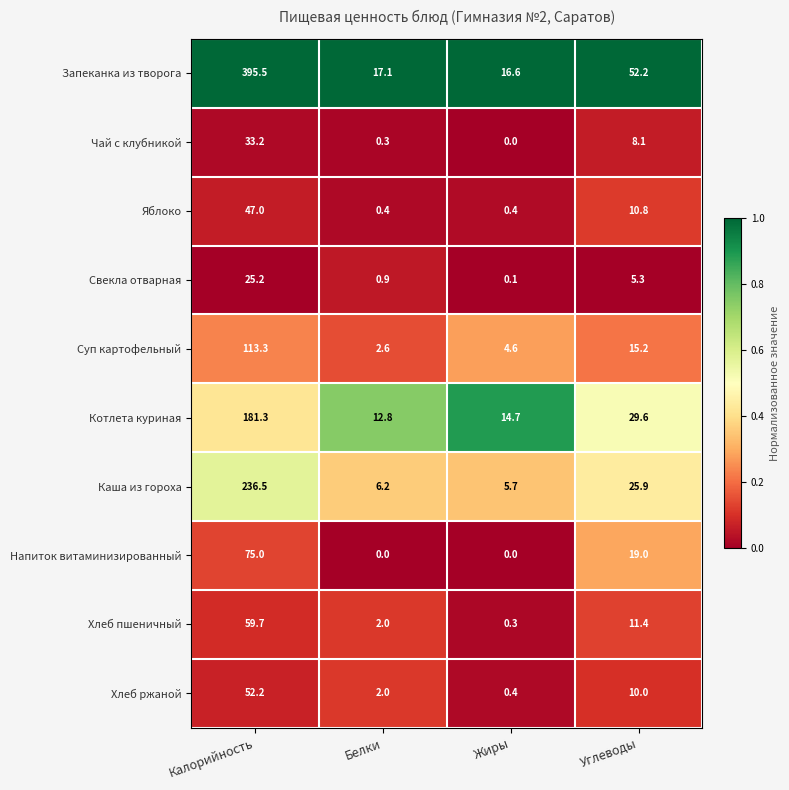

The value of Чай с клубникой at Углеводы is 12.4. True or false?

False